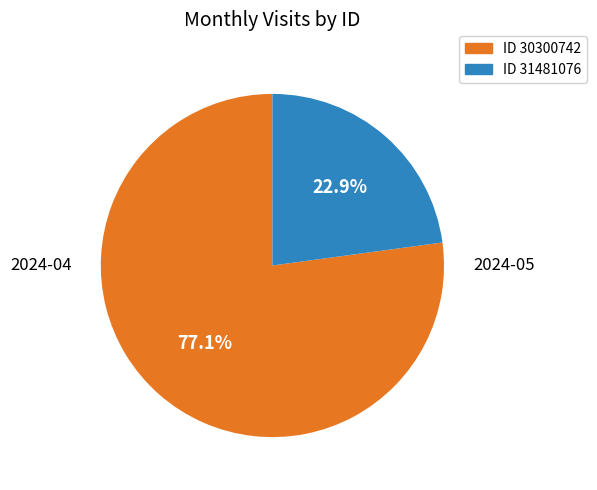

Does any single category account for the majority?

Yes